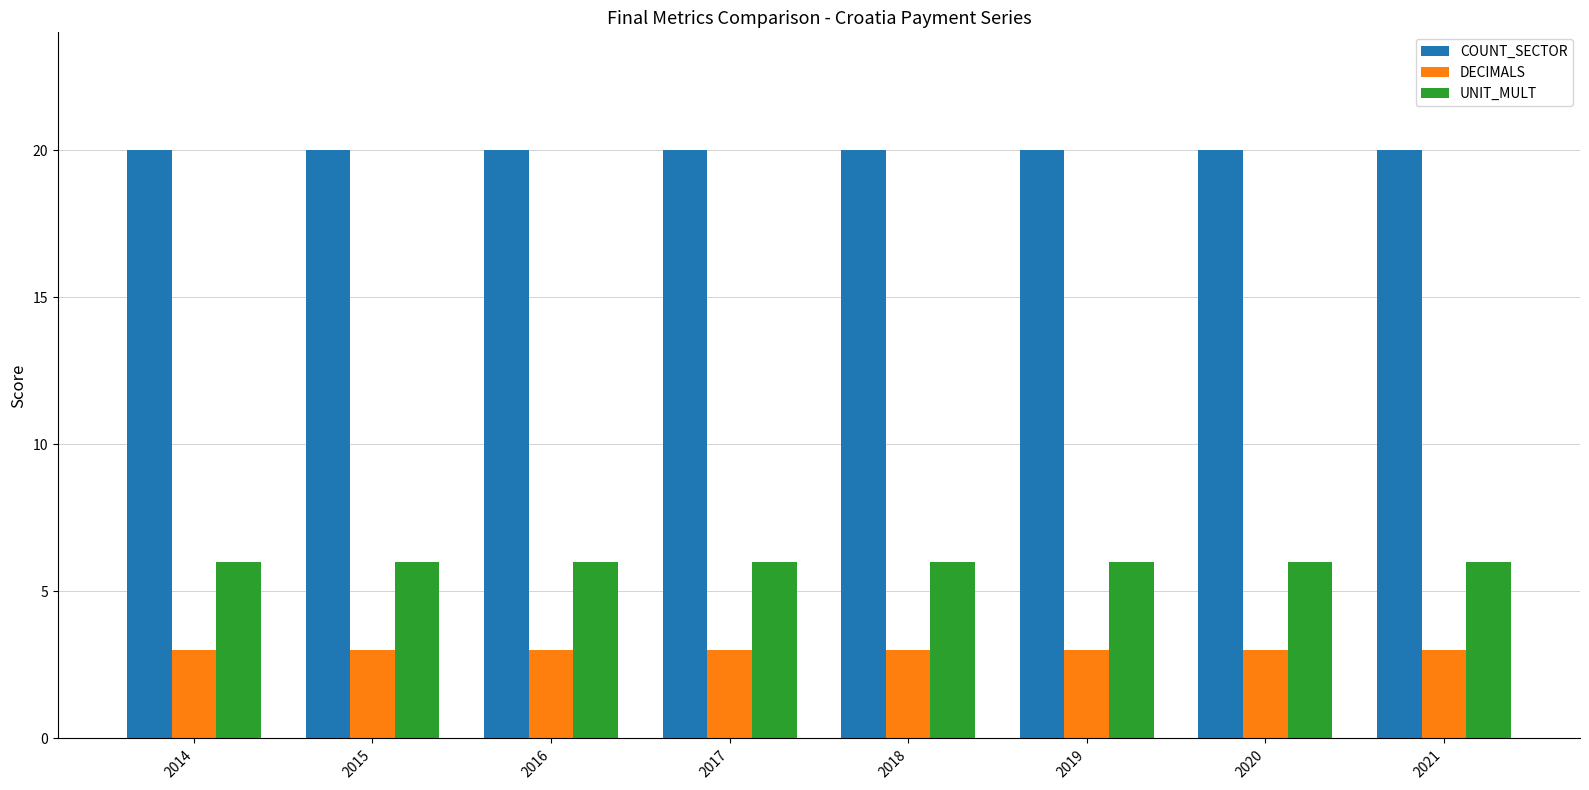

Is the value of DECIMALS at 2021 greater than the value of UNIT_MULT at 2017?

No